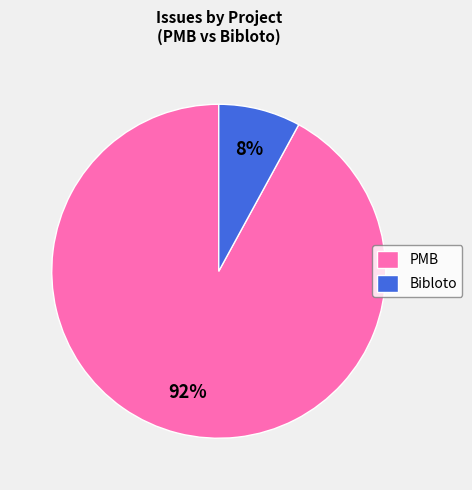

Which has a higher value, Bibloto or PMB?

PMB